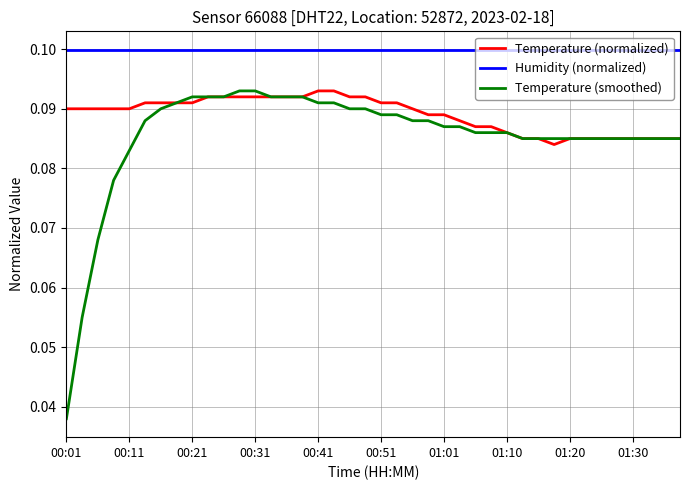

Which series has the widest spread of values?

Temperature (smoothed)